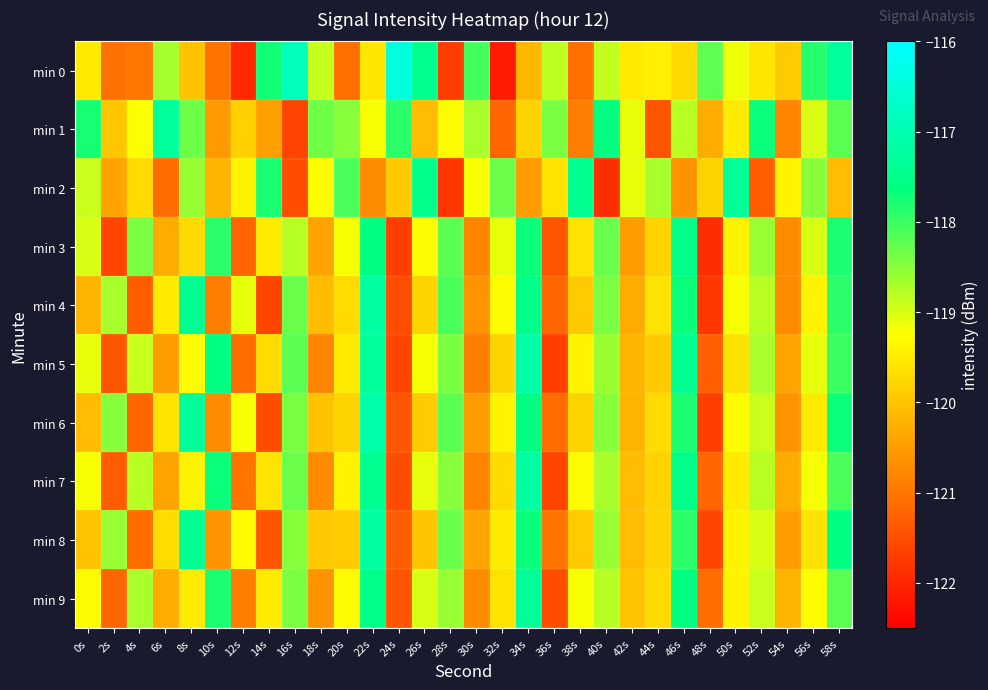

Between 16s and 0s, which is larger?

16s